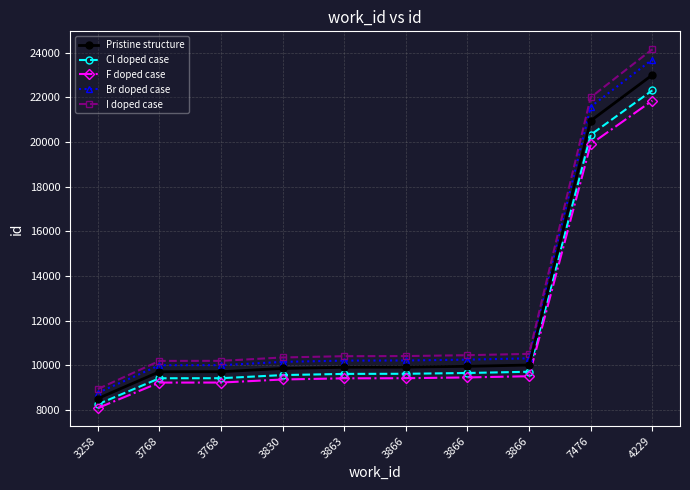

List the series in order of their overall mean, highest first.

I doped case, Br doped case, Pristine structure, Cl doped case, F doped case